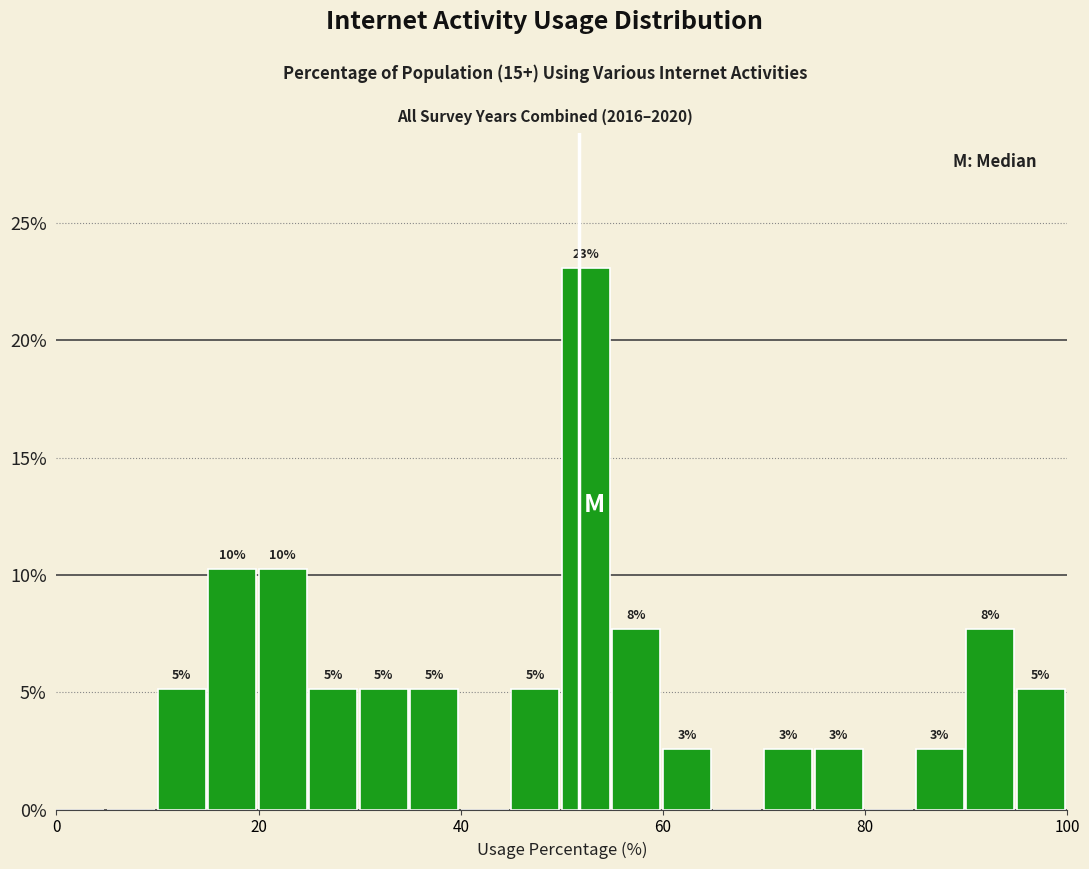

Around what value on the x-axis is the tallest bar? Give the approximate position of its centre, as read against the axis.

52